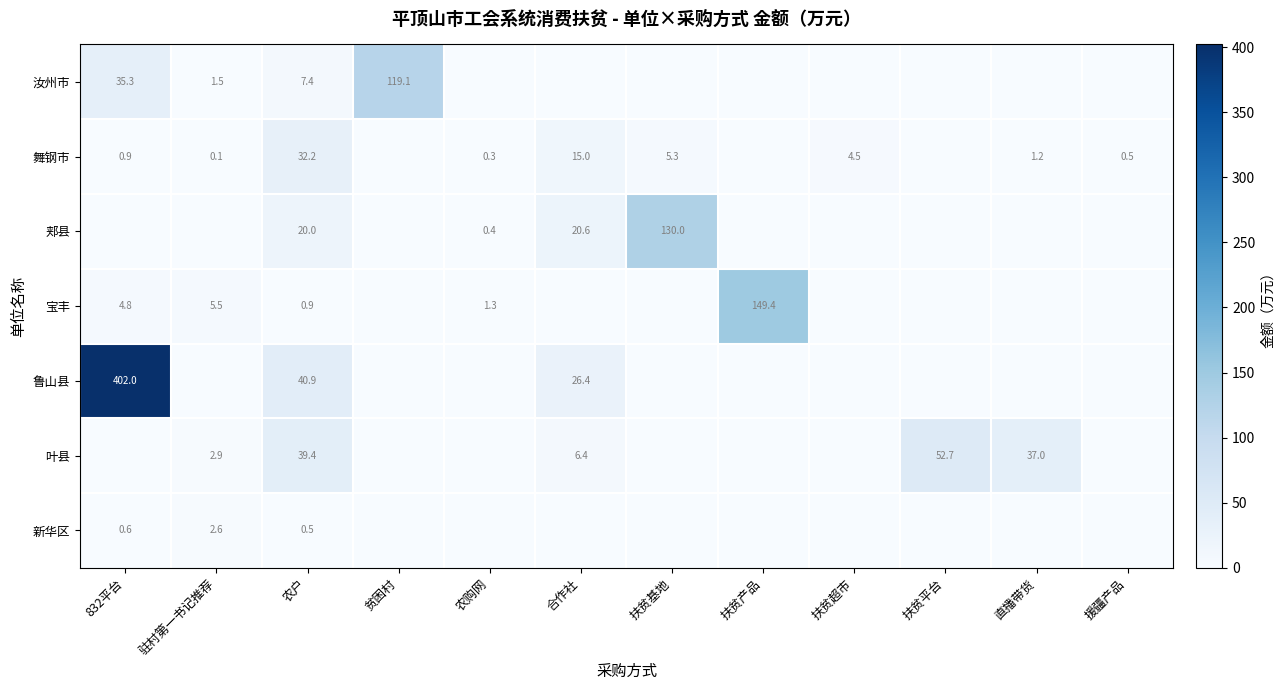

The value of 新华区 at 驻村第一书记推荐 is 0.9. True or false?

False